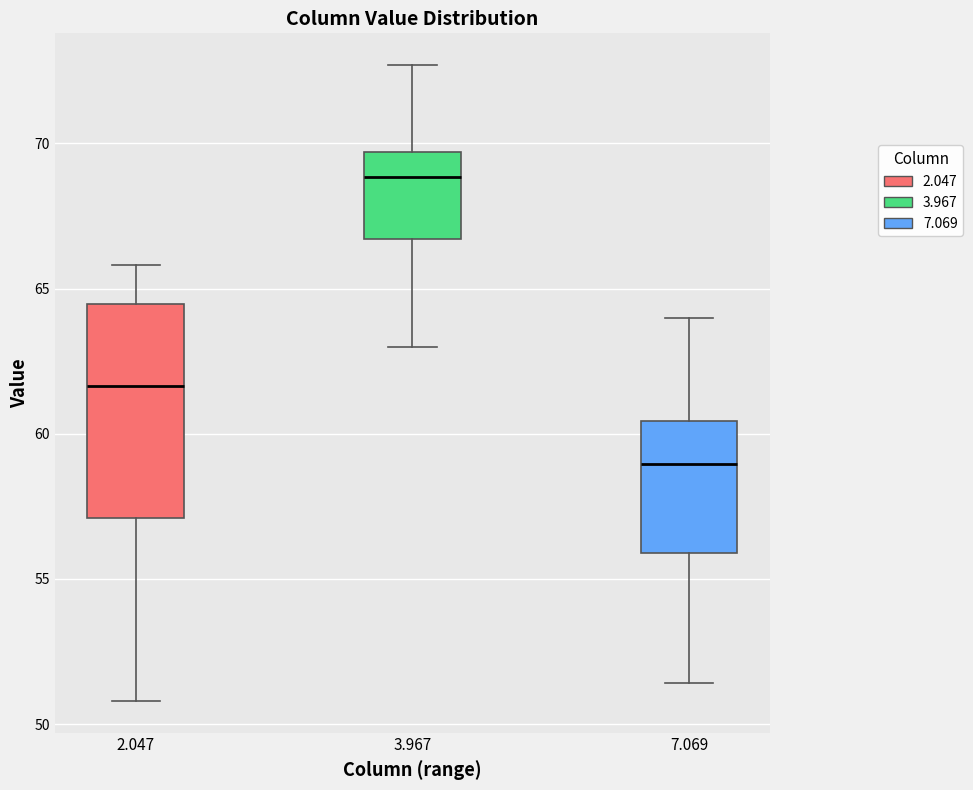

Reading left to right, transcribe this box plot: for each box, give where its median line is, the range the box spans, and where its two whiskers end, as read against the y-axis. The values are not printed on the chart, so give them approximately, as read against the axis.

2.047: median 61.5, box 57.0 to 64.5, whiskers 51.0 to 66.0
3.967: median 69.0, box 66.5 to 69.5, whiskers 63.0 to 72.5
7.069: median 59.0, box 56.0 to 60.5, whiskers 51.5 to 64.0